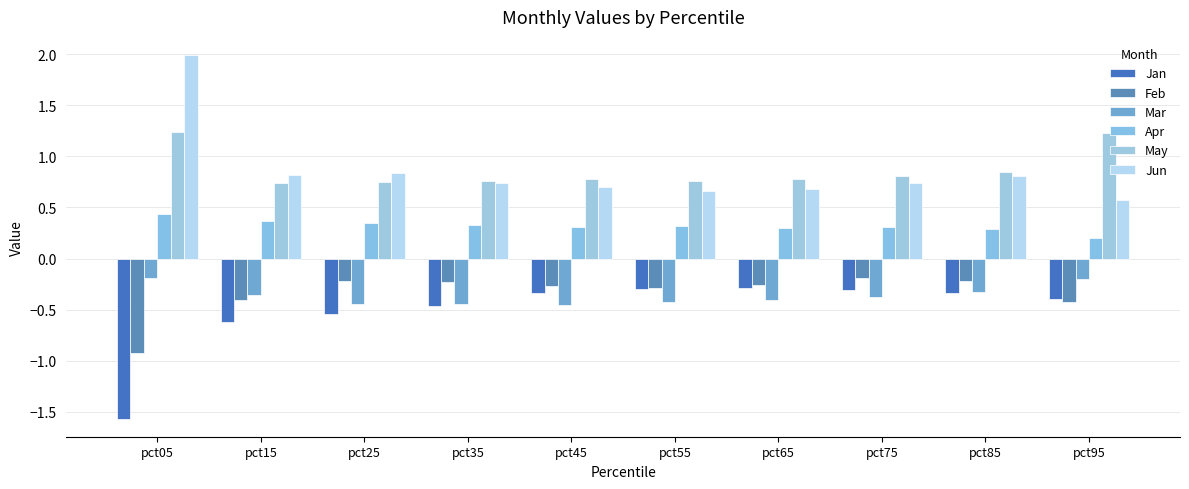

How many distinct data groups are displayed?

6